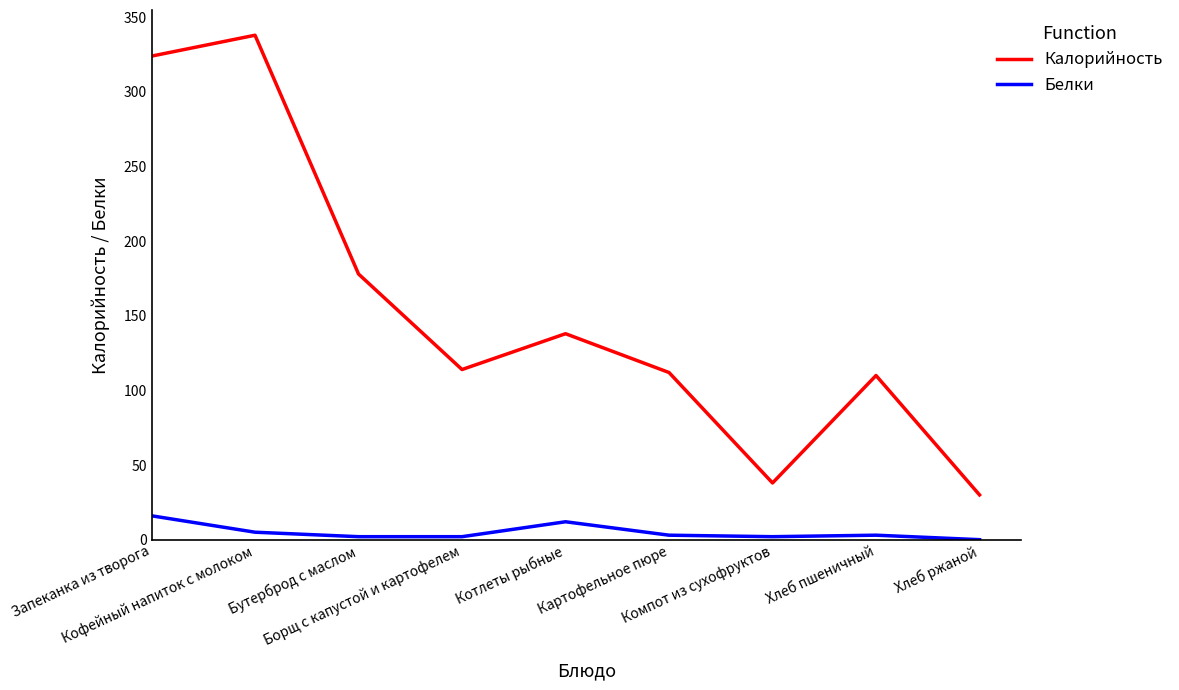

What is the spread (max minus min) of values at Борщ с капустой и картофелем?

112